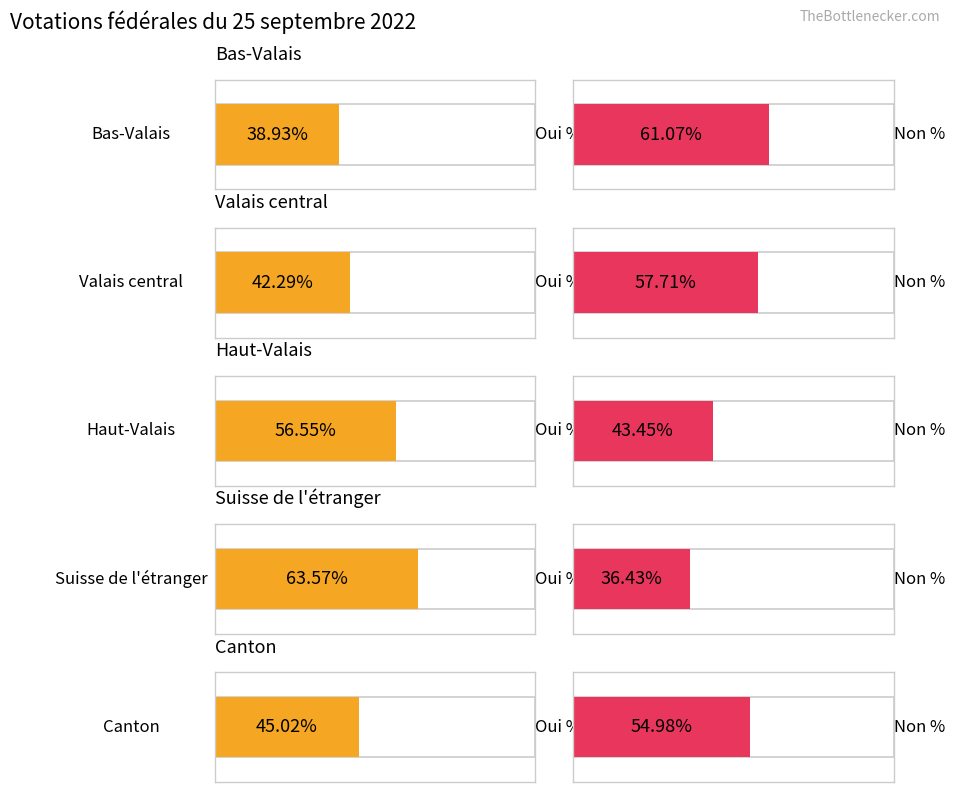

How many series are shown in this chart?

2